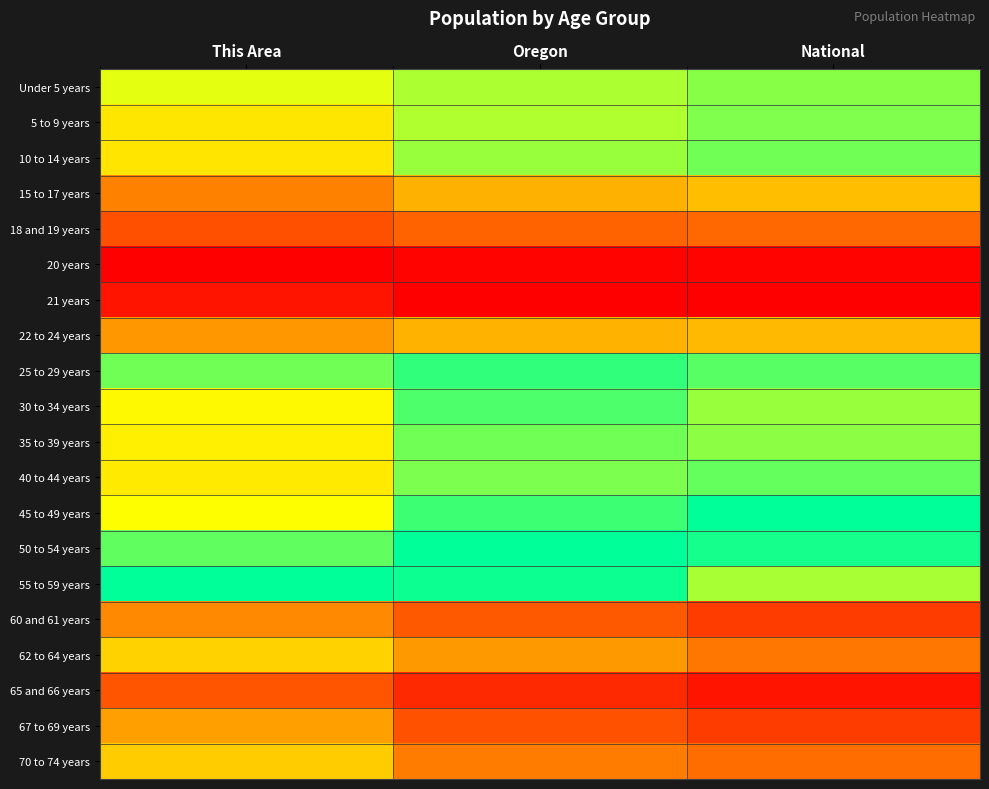

Which has a higher value, National or Oregon?

National